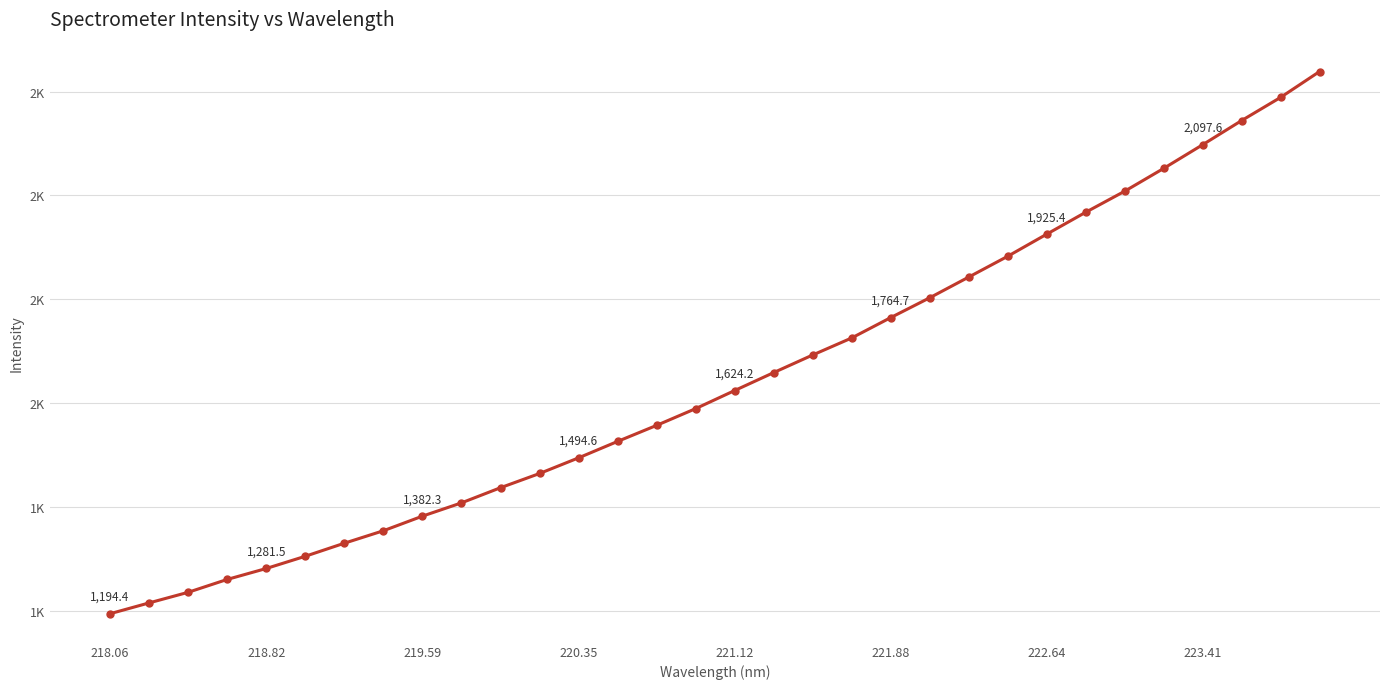

Is this an area chart (filled region under the line)?

No